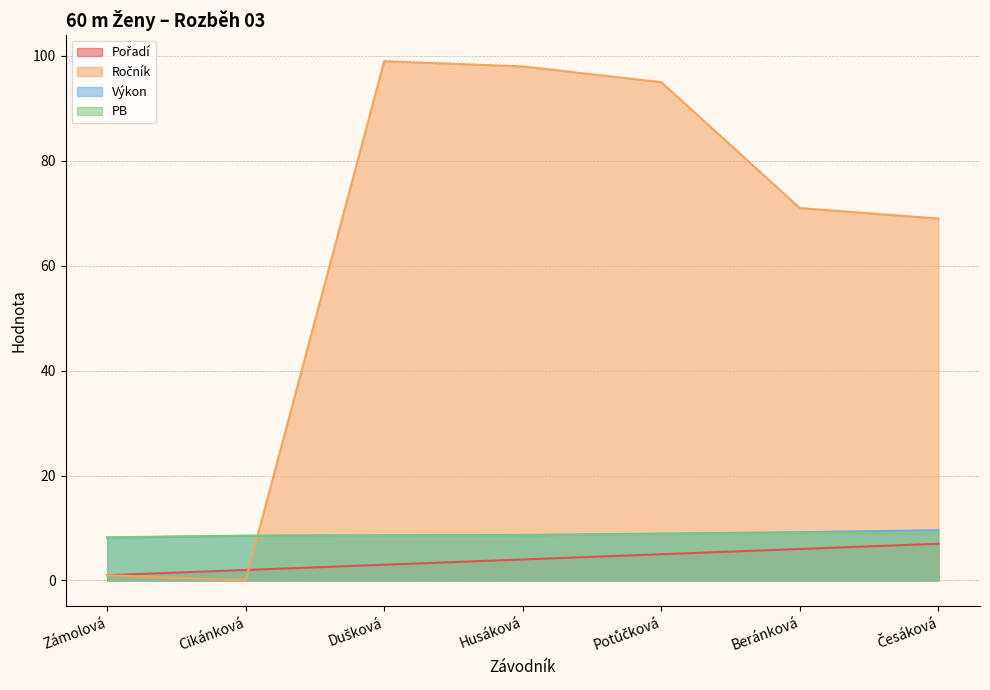

Reading left to right, extract all data points from this chart.

Pořadí: Zámolová=1.0	Cikánková=2.0	Dušková=3.0	Husáková=4.0	Potůčková=5.0	Beránková=6.0	Česáková=7.0
Ročník: Zámolová=1.0	Cikánková=0.0	Dušková=99.0	Husáková=98.0	Potůčková=95.0	Beránková=71.0	Česáková=69.0
Výkon: Zámolová=8.2	Cikánková=8.5	Dušková=8.6	Husáková=8.7	Potůčková=8.9	Beránková=9.2	Česáková=9.6
PB: Zámolová=8.2	Cikánková=8.5	Dušková=8.6	Husáková=8.6	Potůčková=8.9	Beránková=9.1	Česáková=8.9